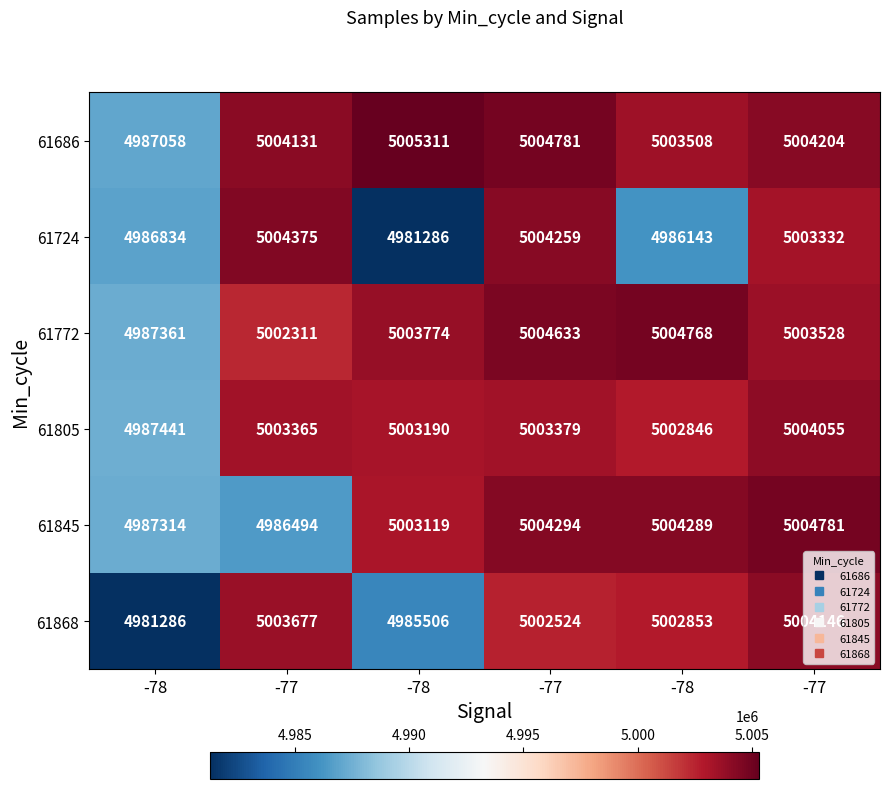

How many data points does each series have?

6